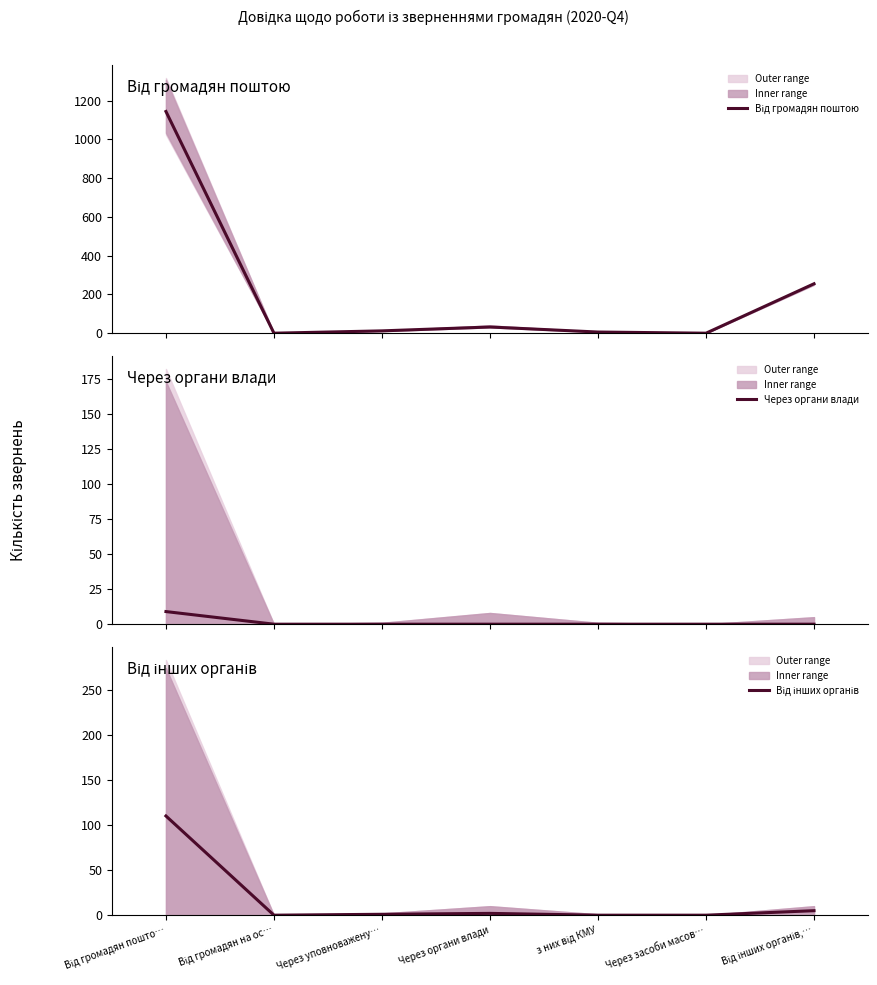

True or false: Від громадян поштою has a value of 733 at Від громадян на ос….

False